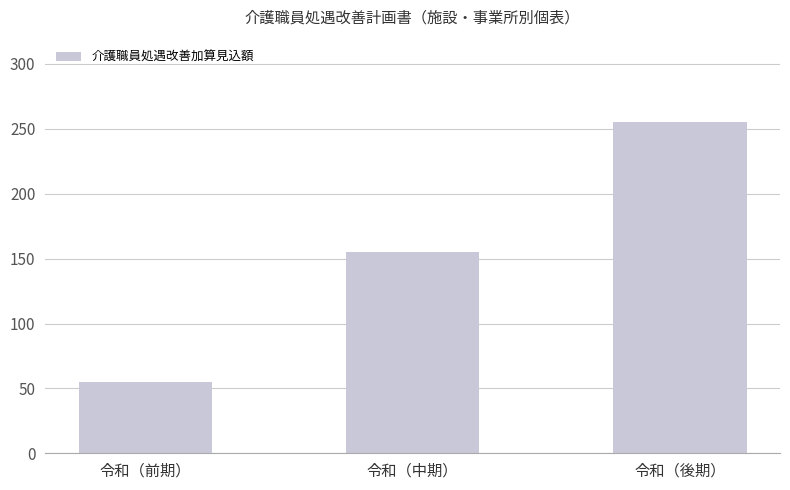

Approximately how many times larger is the value at 令和（後期） compared to 令和（中期）?

1.6